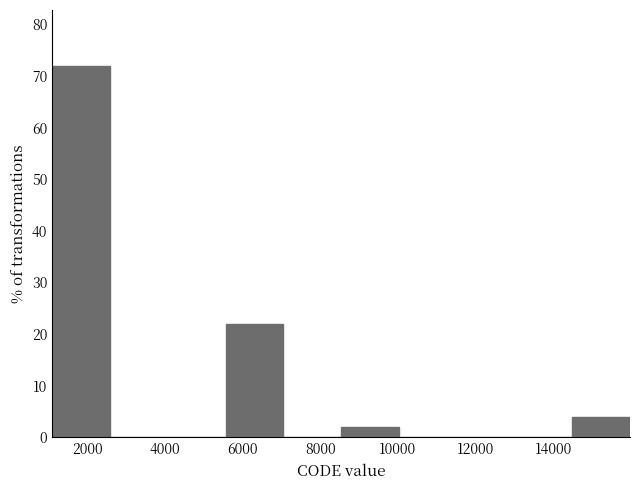

What is the height of the bar covering 14400 to 16000 on the x-axis? Neither the bar edges nor the heights are printed on the chart, so give them approximately, as read against the axes.

4